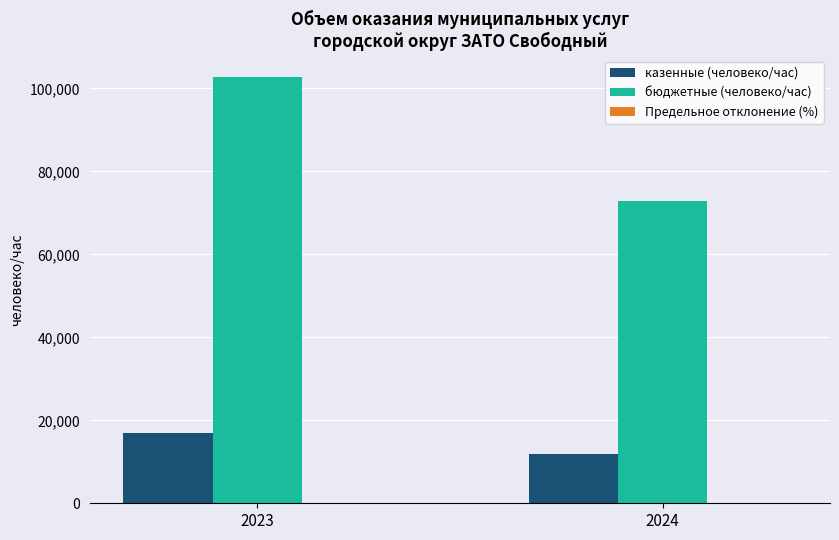

Which series changed the most between 2023 and 2024?

бюджетные (человеко/час)